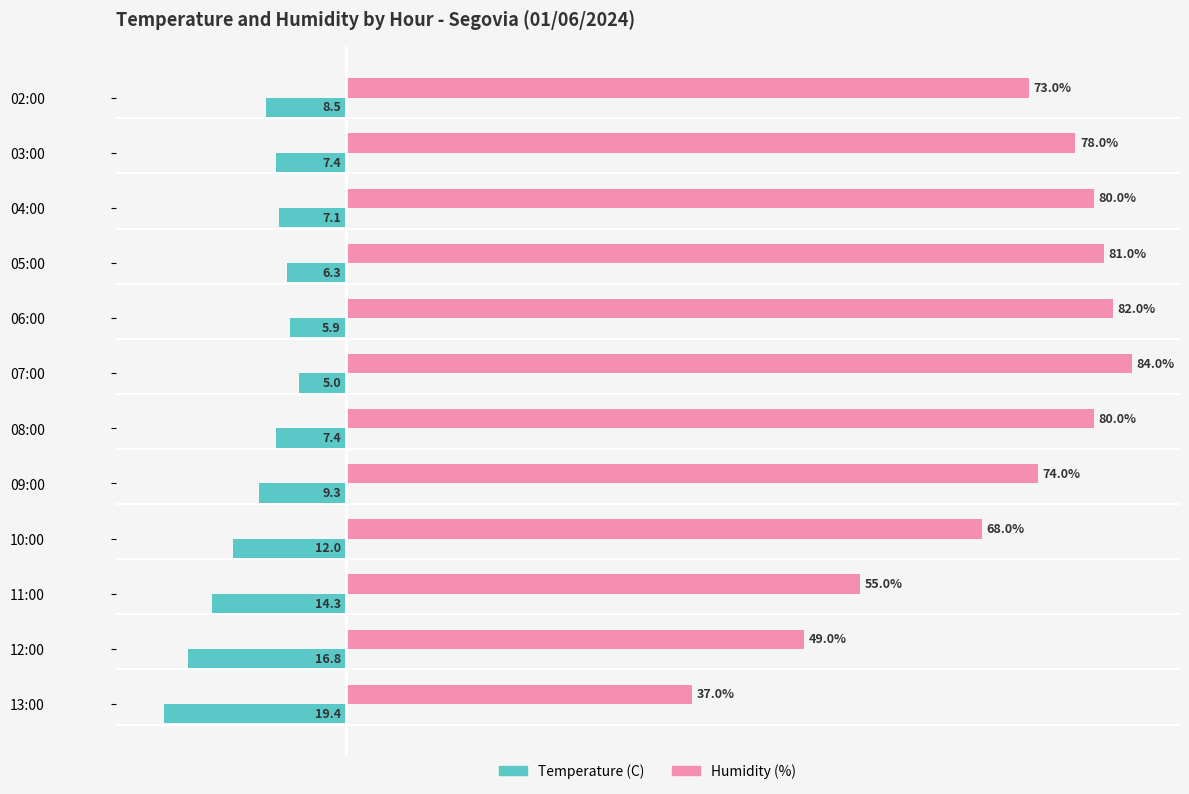

Between 12:00 and 02:00, which series saw the biggest shift?

Humidity (%)